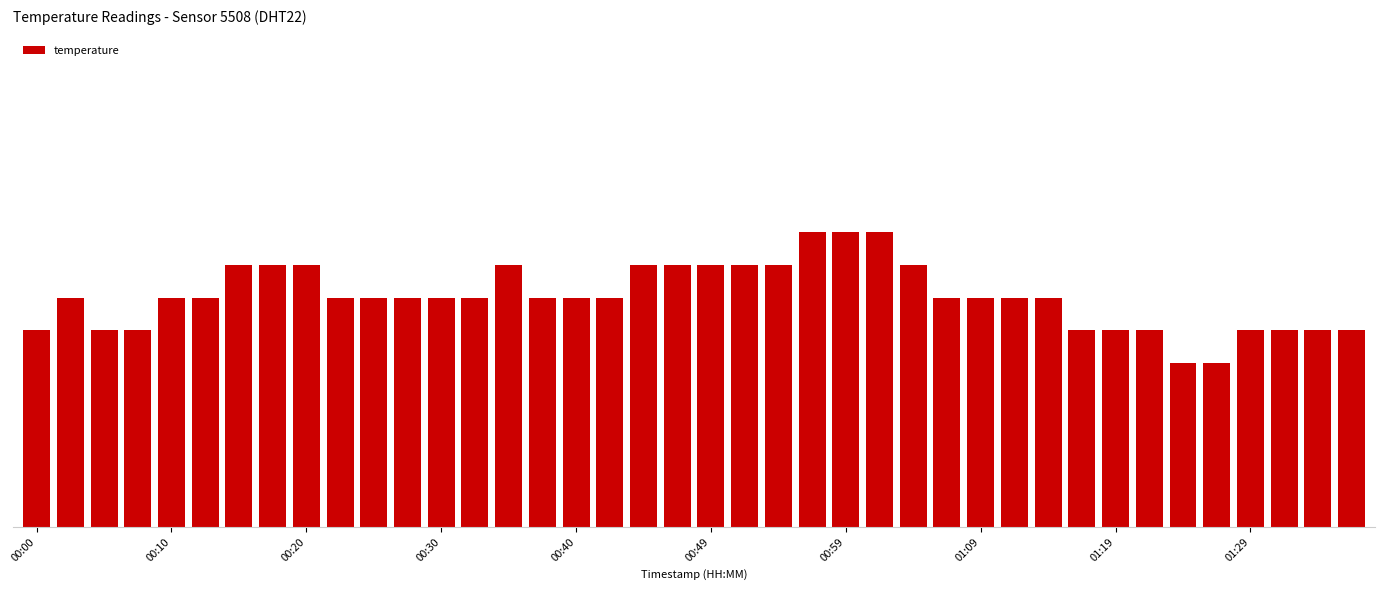

What is the difference between the maximum and second lowest values?

0.4